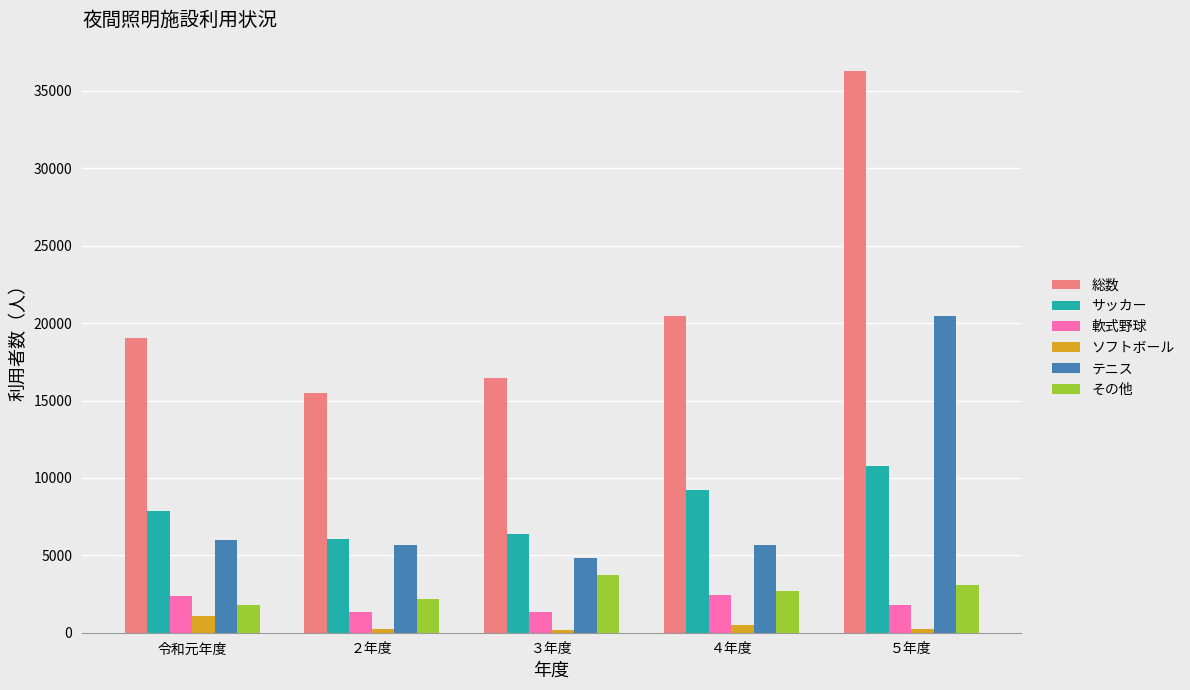

What is the difference between the highest and lowest values at 令和元年度?

17923